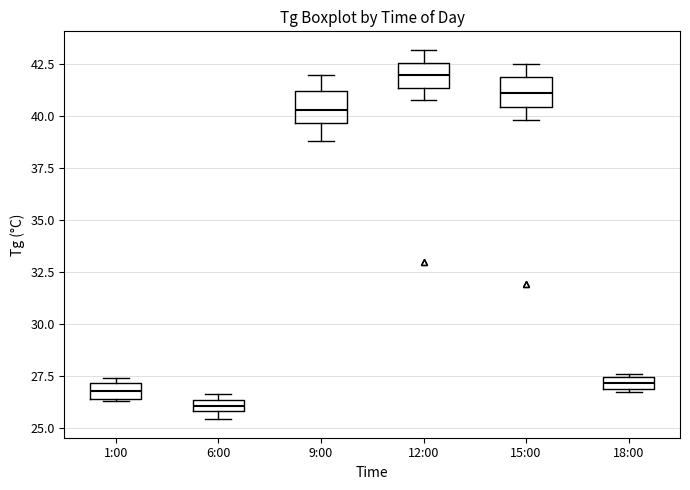

Where does the median line of the box for 9:00 sit on the y-axis? The values are not printed on the chart, so give them approximately, as read against the axis.

40.5